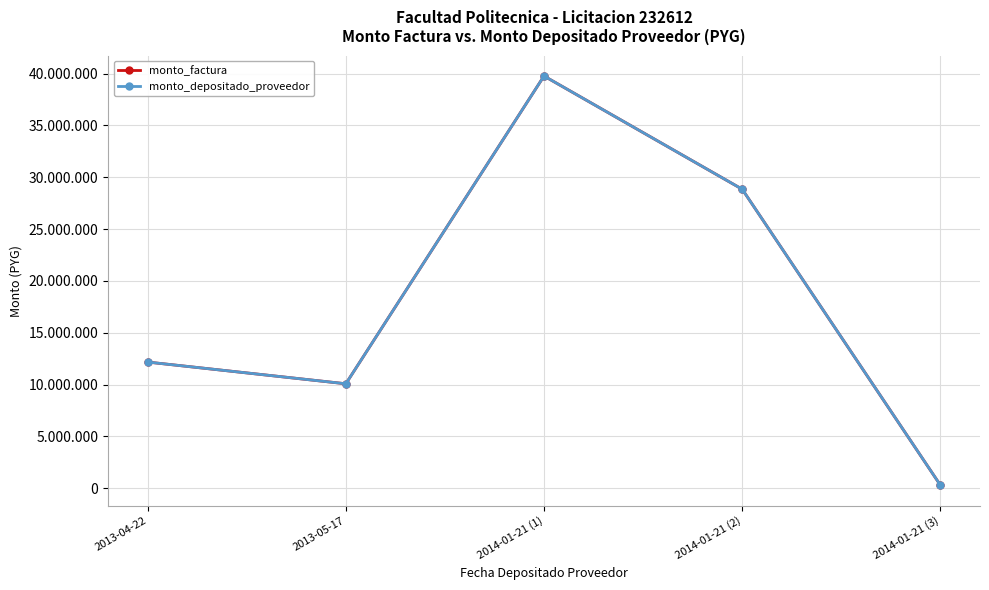

Is this an area chart (filled region under the line)?

No